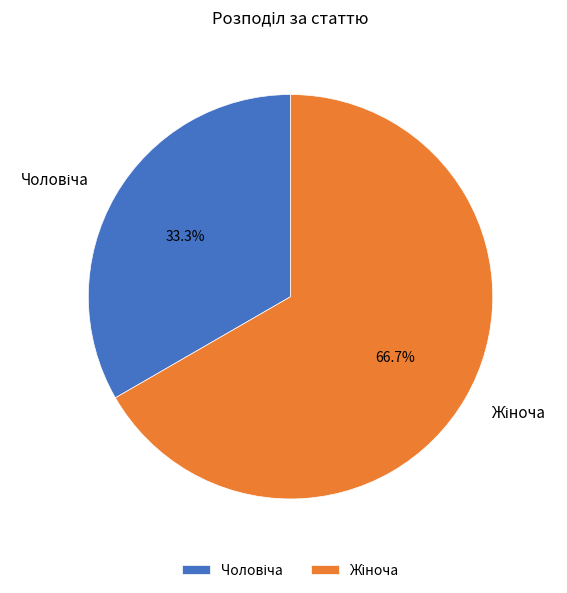

Which slice is the largest?

Жіноча